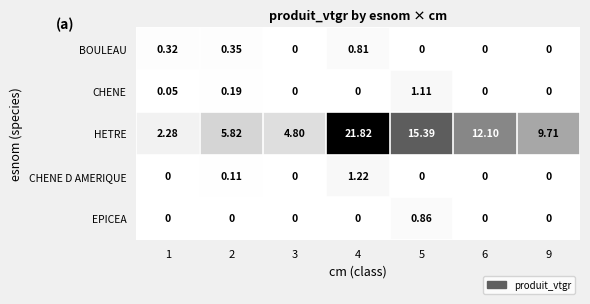

Which series has the widest spread of values?

HETRE